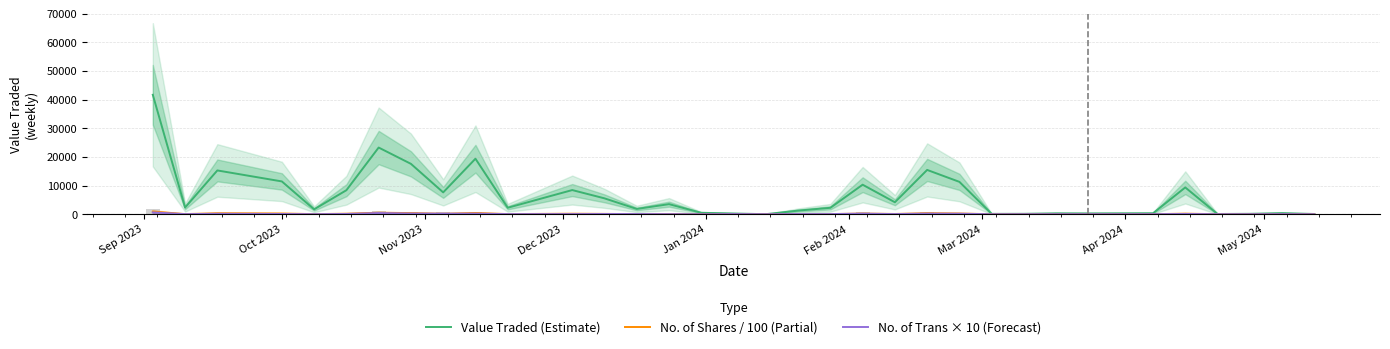

What is the highest value of the Value Traded (Estimate) series?

41697.0